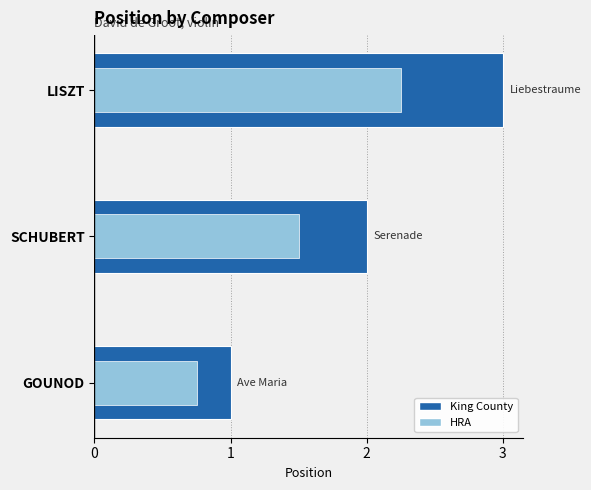

Is it true that the value at SCHUBERT is 2?

True